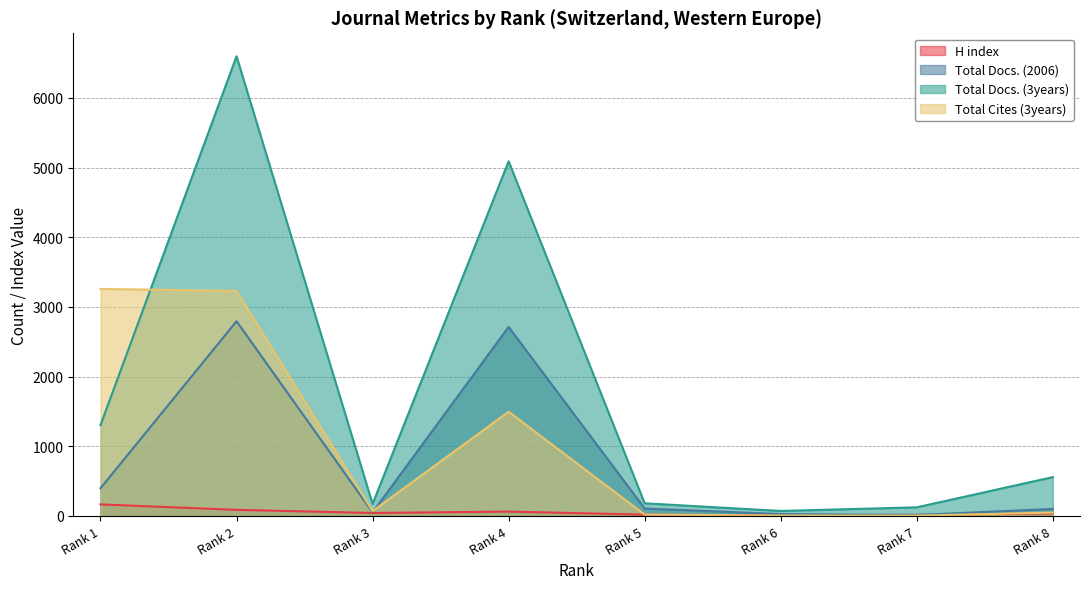

At which label does H index first exceed 42?

Rank 1